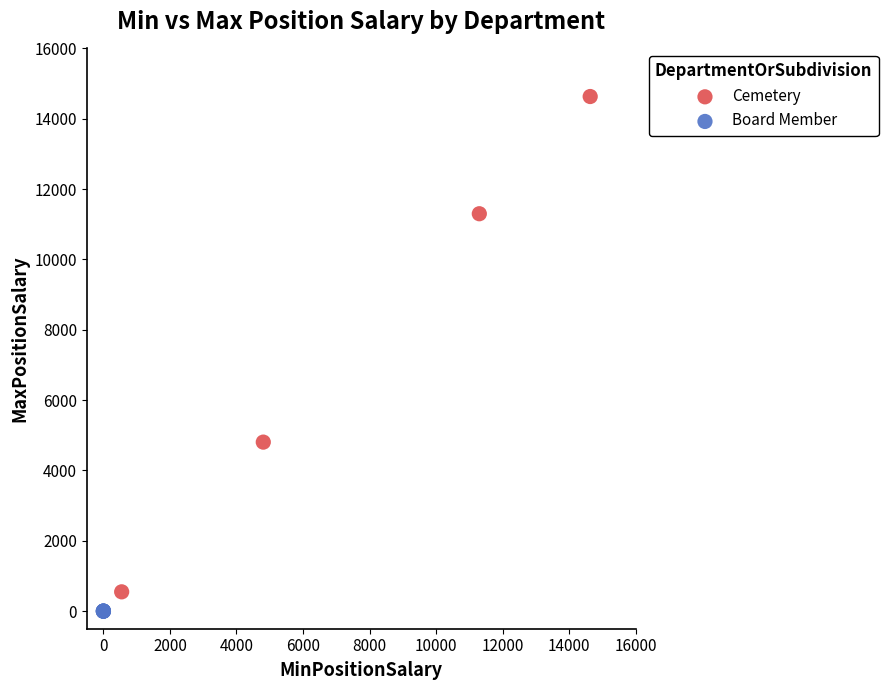

Which series reaches the maximum Y coordinate?

Cemetery